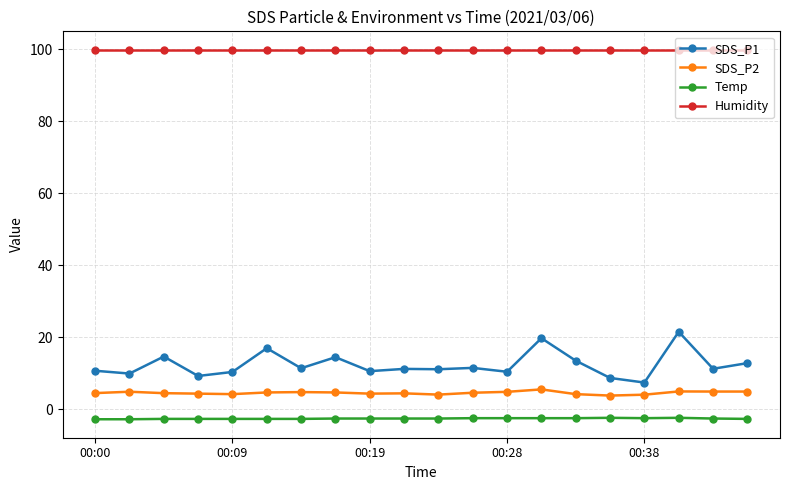

What is the maximum value for SDS_P1?

21.5